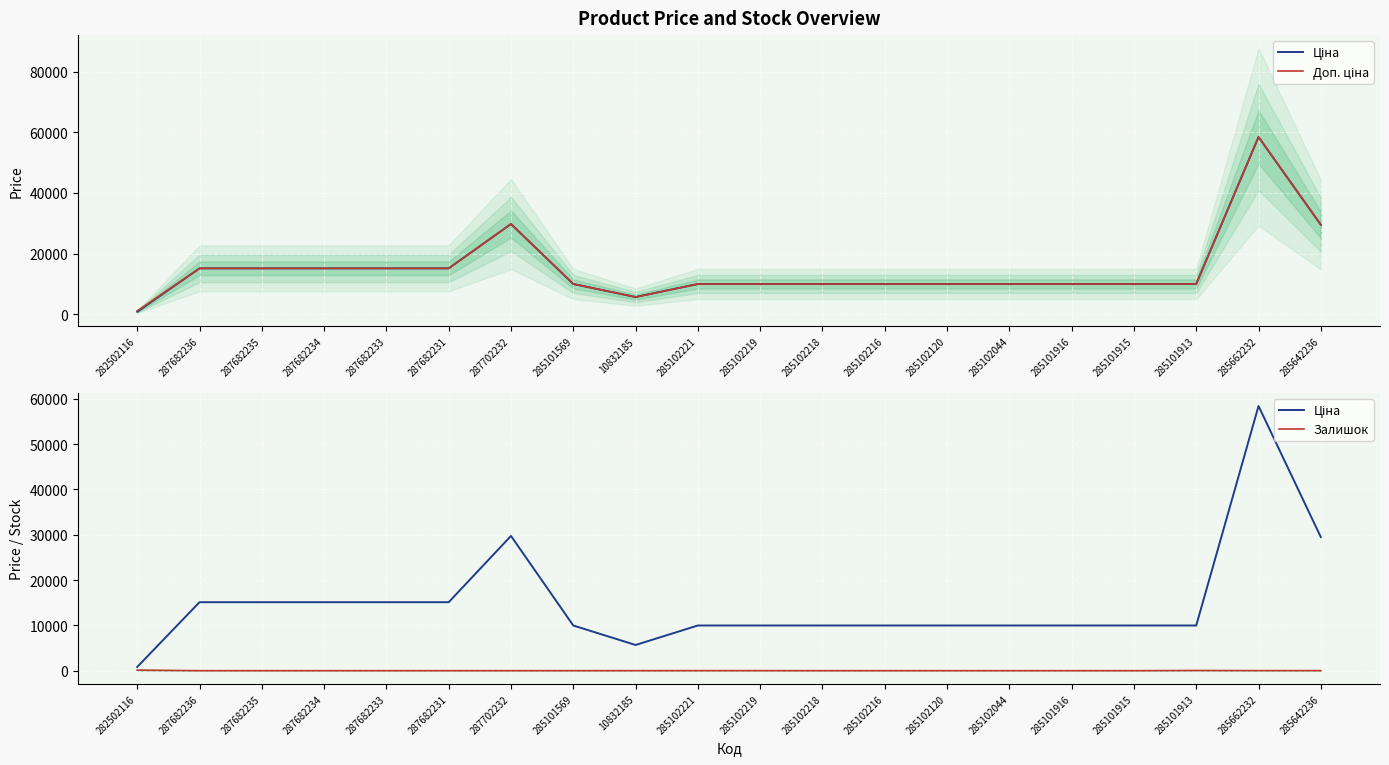

Is the value of Ціна at 282502116 greater than the value of Залишок at 285101569?

Yes